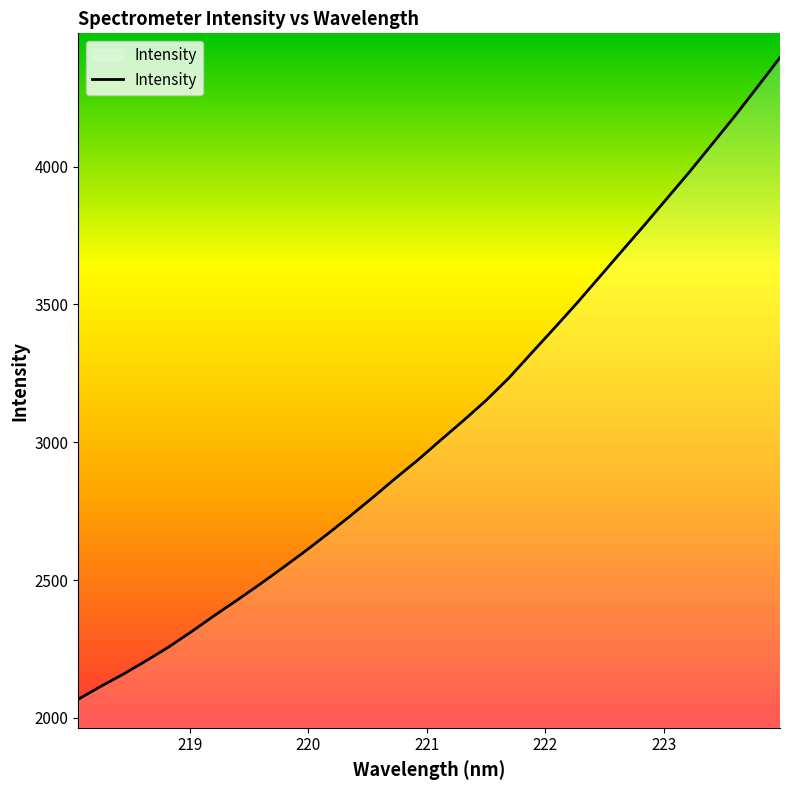

What is the minimum value shown in the chart?

2067.9